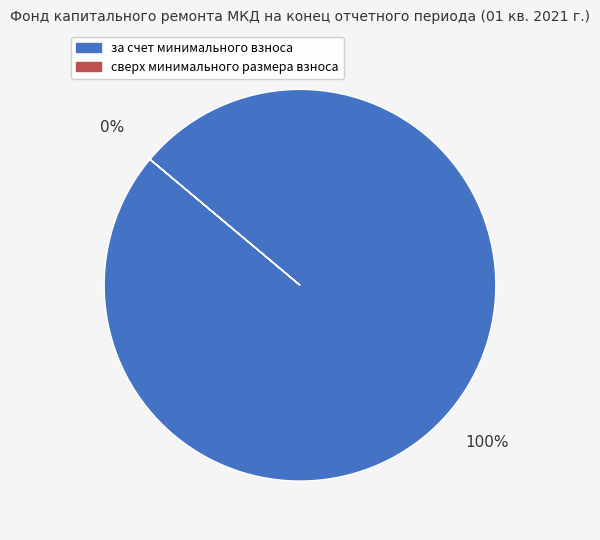

What is the majority slice?

за счет минимального взноса